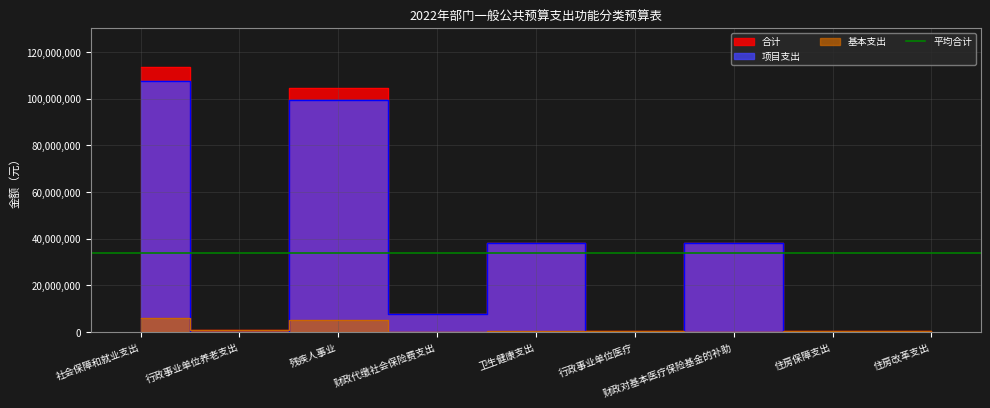

What is the label of the 7th point from the left?

财政对基本医疗保险基金的补助